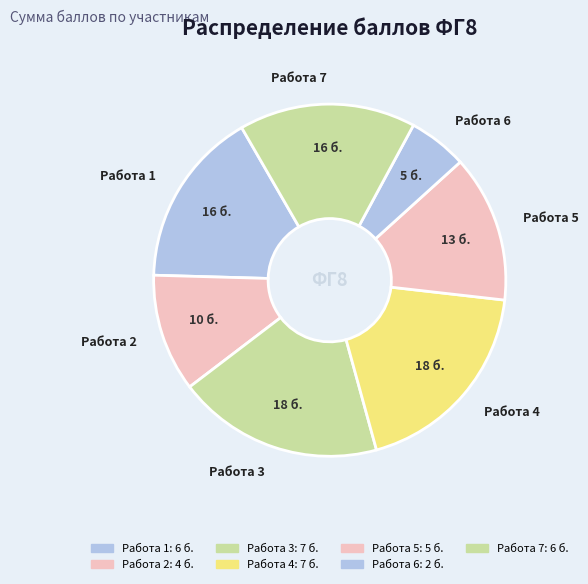

The Работа 5 slice represents 14% of the pie. True or false?

True